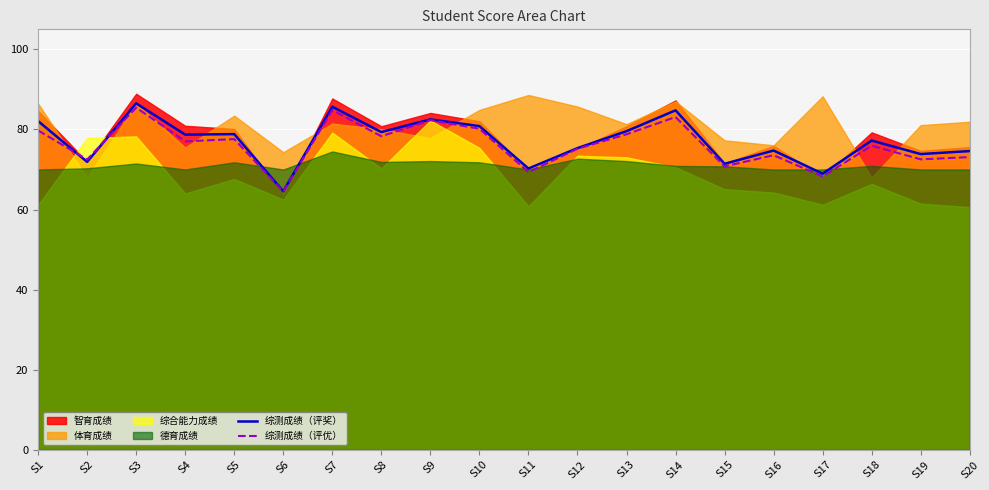

At which label is 综测成绩（评优） closest to 74?

S16